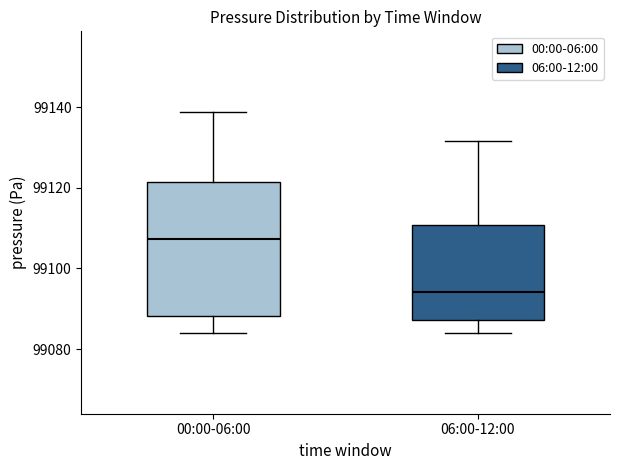

Comparing the boxes themselves (not the whiskers), which one is the tallest?

00:00-06:00